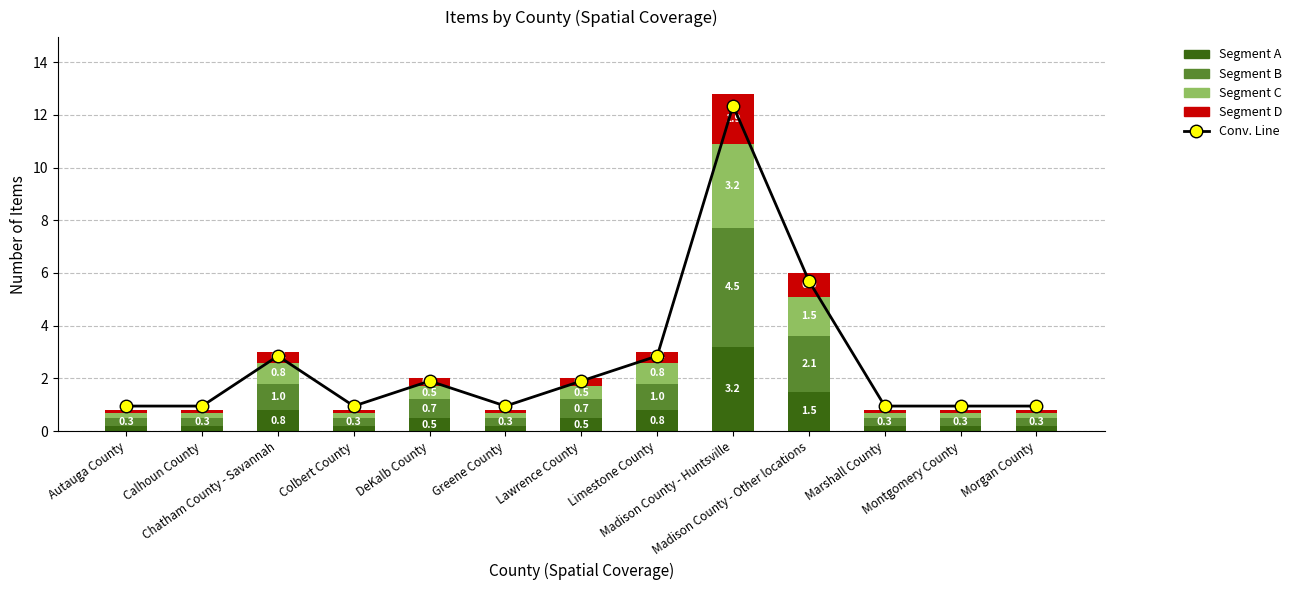

Reading left to right, transcribe all the data shown in this chart.

Conv. Line: Autauga County=0.9	Calhoun County=0.9	Chatham County - Savannah=2.8	Colbert County=0.9	DeKalb County=1.9	Greene County=0.9	Lawrence County=1.9	Limestone County=2.8	Madison County - Huntsville=12.3	Madison County - Other locations=5.7	Marshall County=0.9	Montgomery County=0.9	Morgan County=0.9
Segment A: Autauga County=0.2	Calhoun County=0.2	Chatham County - Savannah=0.8	Colbert County=0.2	DeKalb County=0.5	Greene County=0.2	Lawrence County=0.5	Limestone County=0.8	Madison County - Huntsville=3.2	Madison County - Other locations=1.5	Marshall County=0.2	Montgomery County=0.2	Morgan County=0.2
Segment B: Autauga County=0.3	Calhoun County=0.3	Chatham County - Savannah=1.0	Colbert County=0.3	DeKalb County=0.7	Greene County=0.3	Lawrence County=0.7	Limestone County=1.0	Madison County - Huntsville=4.5	Madison County - Other locations=2.1	Marshall County=0.3	Montgomery County=0.3	Morgan County=0.3
Segment C: Autauga County=0.2	Calhoun County=0.2	Chatham County - Savannah=0.8	Colbert County=0.2	DeKalb County=0.5	Greene County=0.2	Lawrence County=0.5	Limestone County=0.8	Madison County - Huntsville=3.2	Madison County - Other locations=1.5	Marshall County=0.2	Montgomery County=0.2	Morgan County=0.2
Segment D: Autauga County=0.1	Calhoun County=0.1	Chatham County - Savannah=0.4	Colbert County=0.1	DeKalb County=0.3	Greene County=0.1	Lawrence County=0.3	Limestone County=0.4	Madison County - Huntsville=1.9	Madison County - Other locations=0.9	Marshall County=0.1	Montgomery County=0.1	Morgan County=0.1